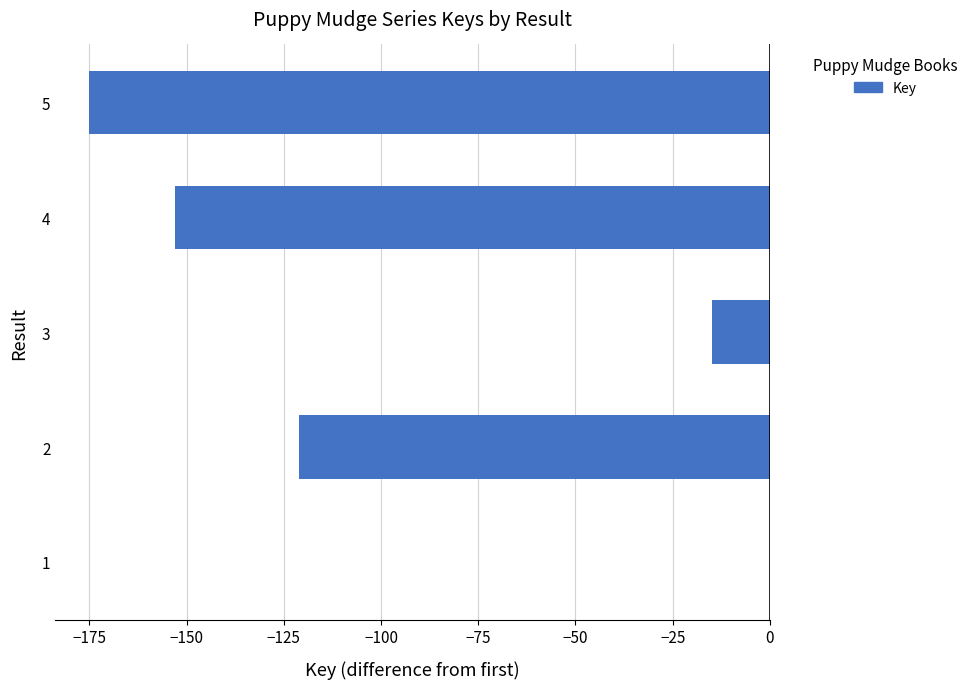

What is the sum of all values?

-464